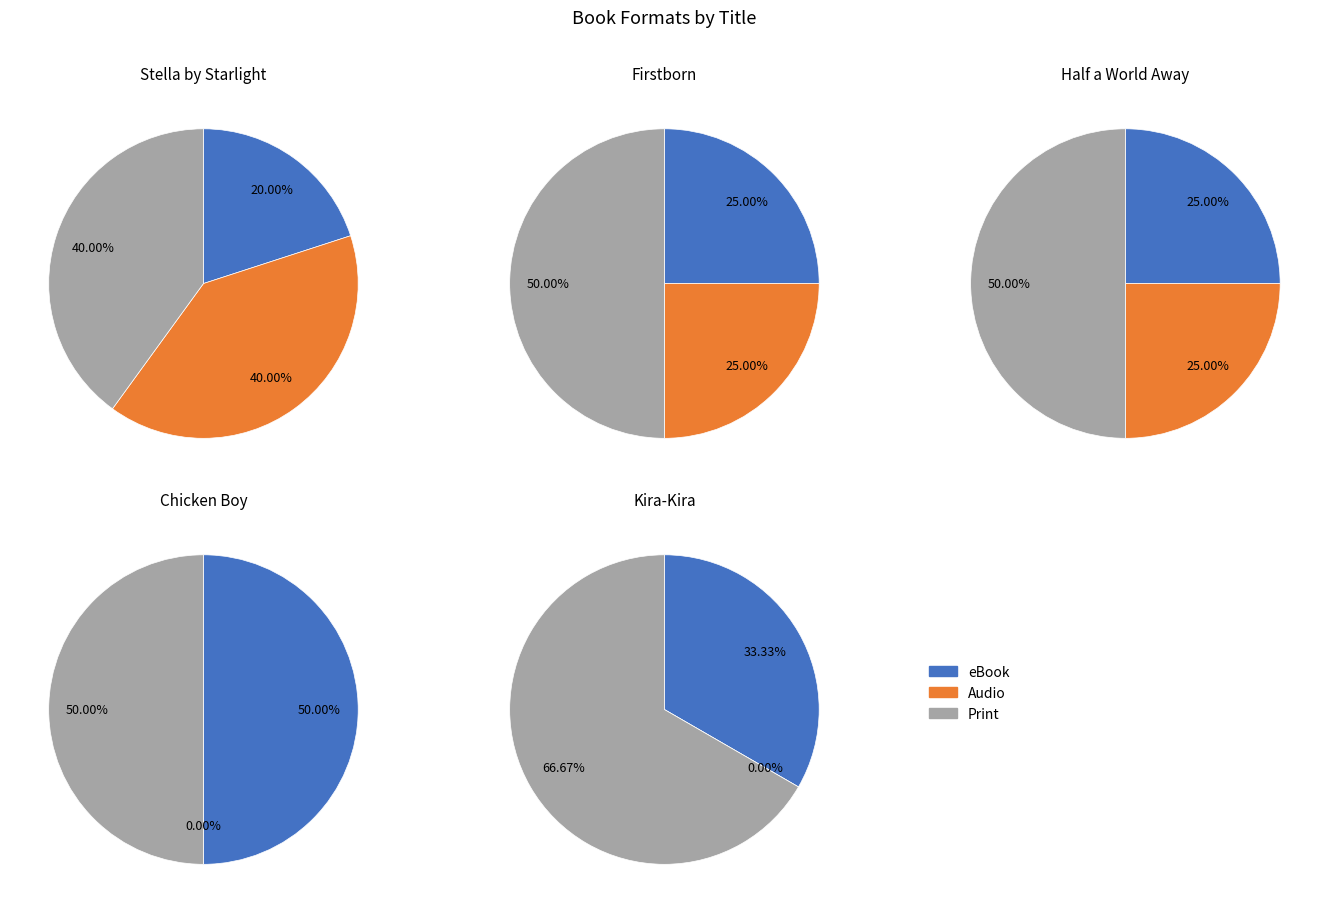

Combined, do 0 and 2 account for over 50%?

No